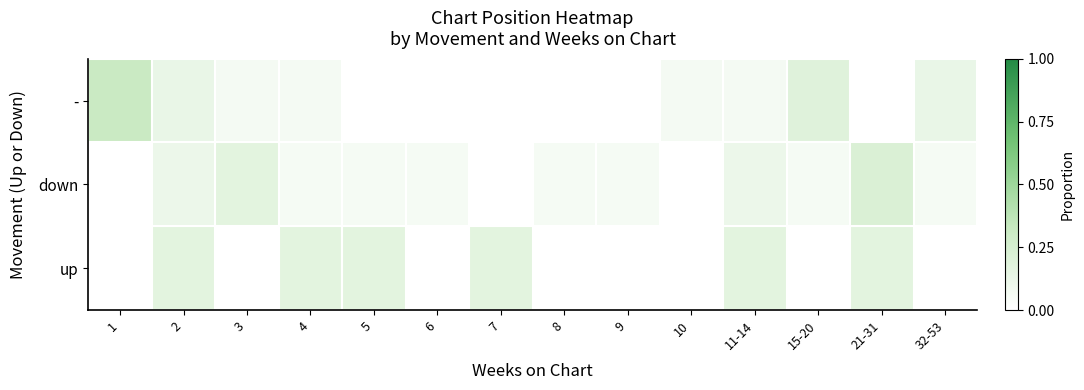

What is the total value across all series at 5?

0.2